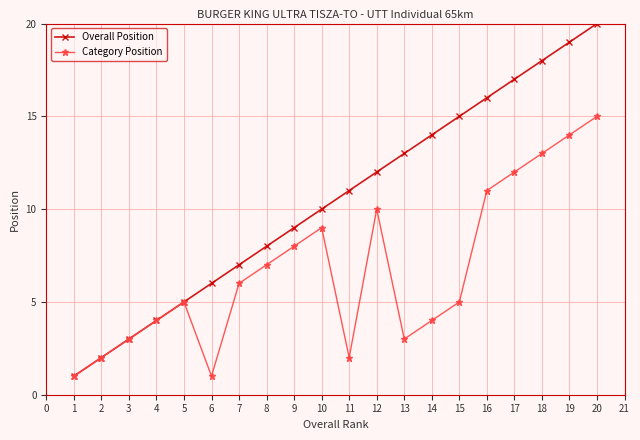

List the series in order of their peak value, lowest first.

Category Position, Overall Position